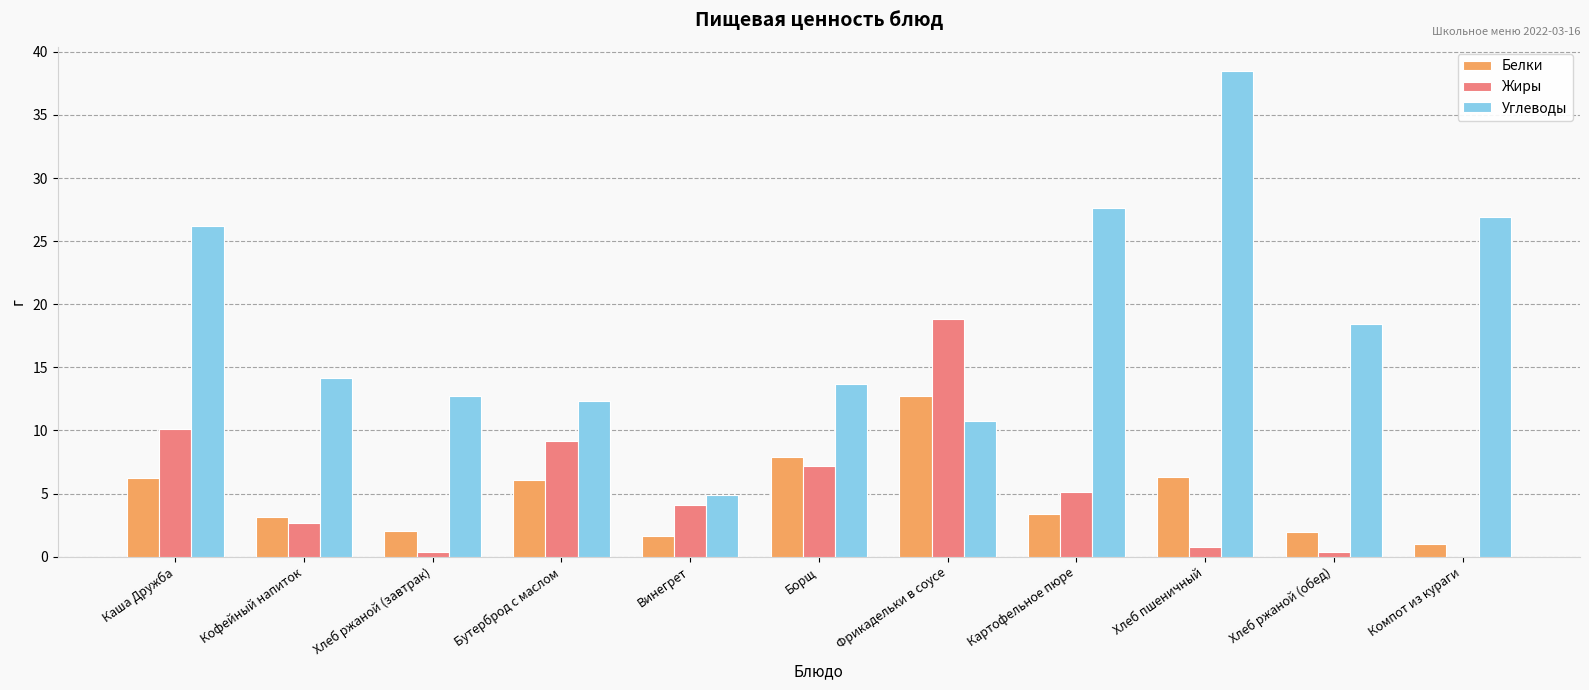

At which category is the sum across all series the highest?

Хлеб пшеничный